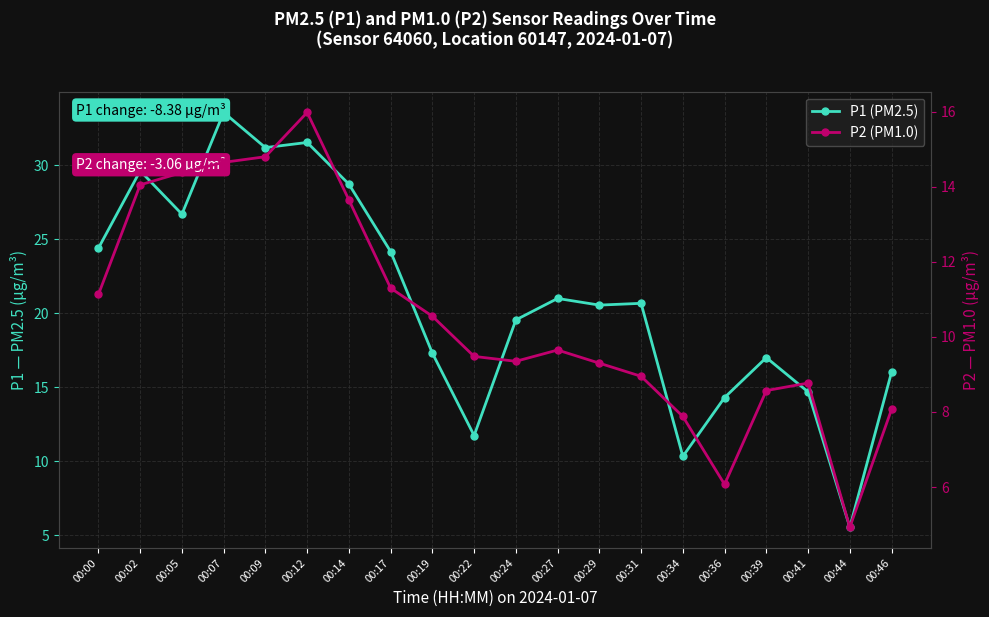

Reading left to right, transcribe all the data shown in this chart.

P1 (PM2.5): 24.4	29.6	26.7	33.6	31.2	31.6	28.7	24.2	17.3	11.7	19.6	21.0	20.6	20.7	10.3	14.3	17.0	14.7	5.5	16.0
P2 (PM1.0): 11.1	14.1	14.4	14.7	14.8	16.0	13.7	11.3	10.6	9.5	9.3	9.7	9.3	8.9	7.9	6.1	8.6	8.8	4.9	8.1